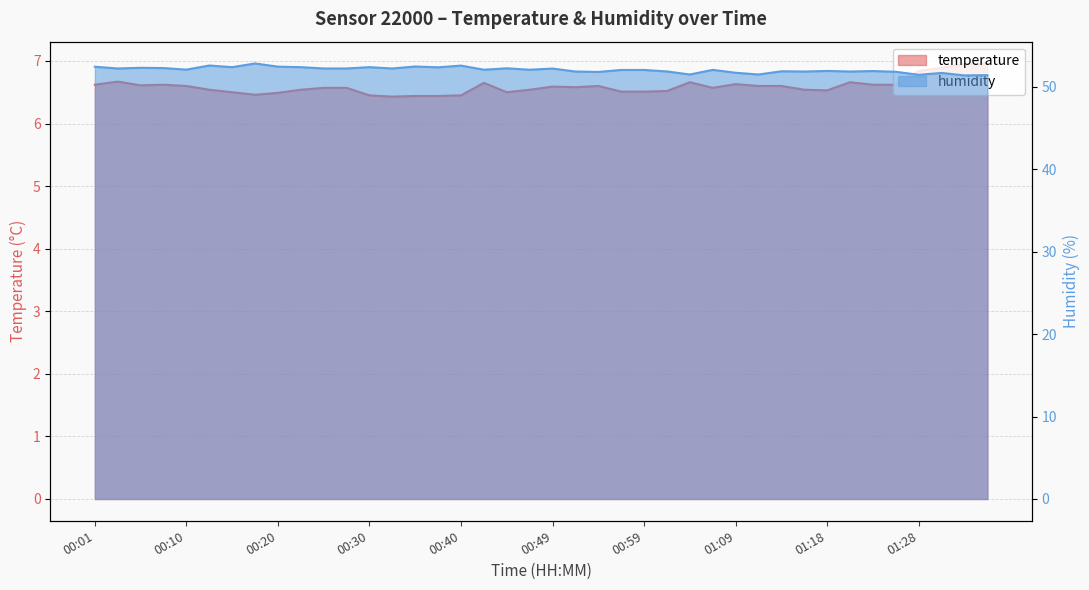

Reading left to right, what are all the values shown in this chart?

temperature: 00:01=6.6	00:03=6.7	00:05=6.6	00:08=6.6	00:10=6.6	00:13=6.5	00:15=6.5	00:18=6.5	00:20=6.5	00:23=6.5	00:25=6.6	00:27=6.6	00:30=6.5	00:32=6.4	00:35=6.4	00:37=6.4	00:40=6.5	00:42=6.7	00:44=6.5	00:47=6.5	00:49=6.6	00:52=6.6	00:54=6.6	00:56=6.5	00:59=6.5	01:01=6.5	01:04=6.7	01:06=6.6	01:09=6.6	01:11=6.6	01:13=6.6	01:16=6.5	01:18=6.5	01:21=6.7	01:23=6.6	01:26=6.6	01:28=6.8	01:30=6.9	01:33=7.0	01:35=7.0
humidity: 00:01=52.4	00:03=52.2	00:05=52.3	00:08=52.3	00:10=52.1	00:13=52.6	00:15=52.4	00:18=52.8	00:20=52.4	00:23=52.4	00:25=52.2	00:27=52.2	00:30=52.4	00:32=52.2	00:35=52.5	00:37=52.4	00:40=52.6	00:42=52.1	00:44=52.2	00:47=52.1	00:49=52.2	00:52=51.9	00:54=51.8	00:56=52.0	00:59=52.0	01:01=51.9	01:04=51.5	01:06=52.0	01:09=51.7	01:11=51.5	01:13=51.9	01:16=51.9	01:18=51.9	01:21=51.9	01:23=51.9	01:26=51.8	01:28=51.5	01:30=51.7	01:33=51.4	01:35=51.4